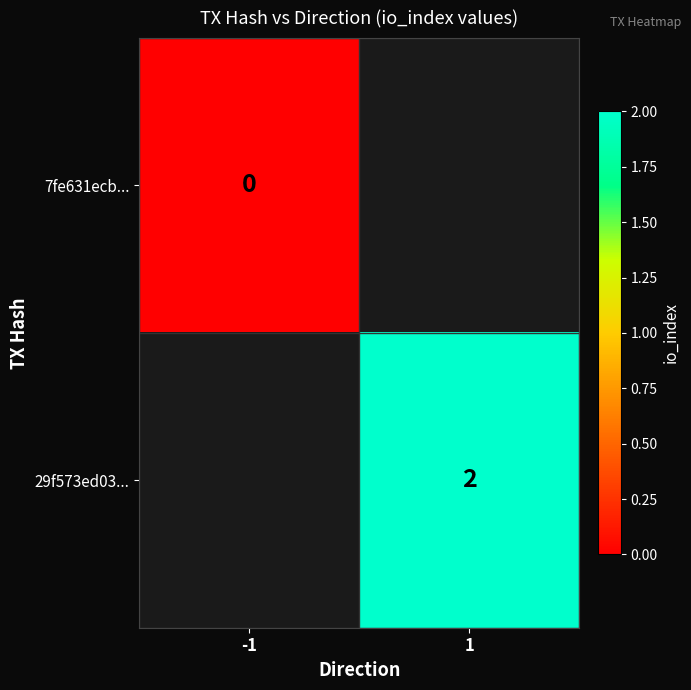

Is the value of 7fe631ecb... at -1 greater than the value of 29f573ed03... at 1?

No